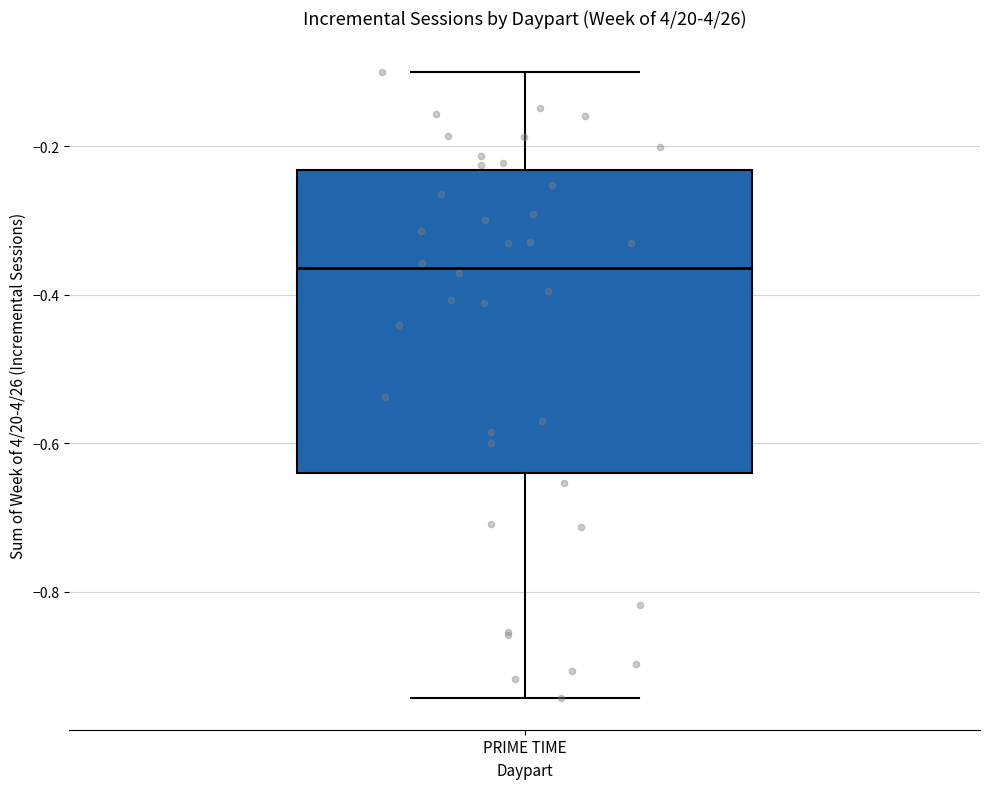

Read this box plot against the y-axis: the position of the median line, the range covered by the box, and the ends of both whiskers. The values are not printed on the chart, so give them approximately, as read against the axis.

median -0.36, box -0.64 to -0.24, whiskers -0.94 to -0.10